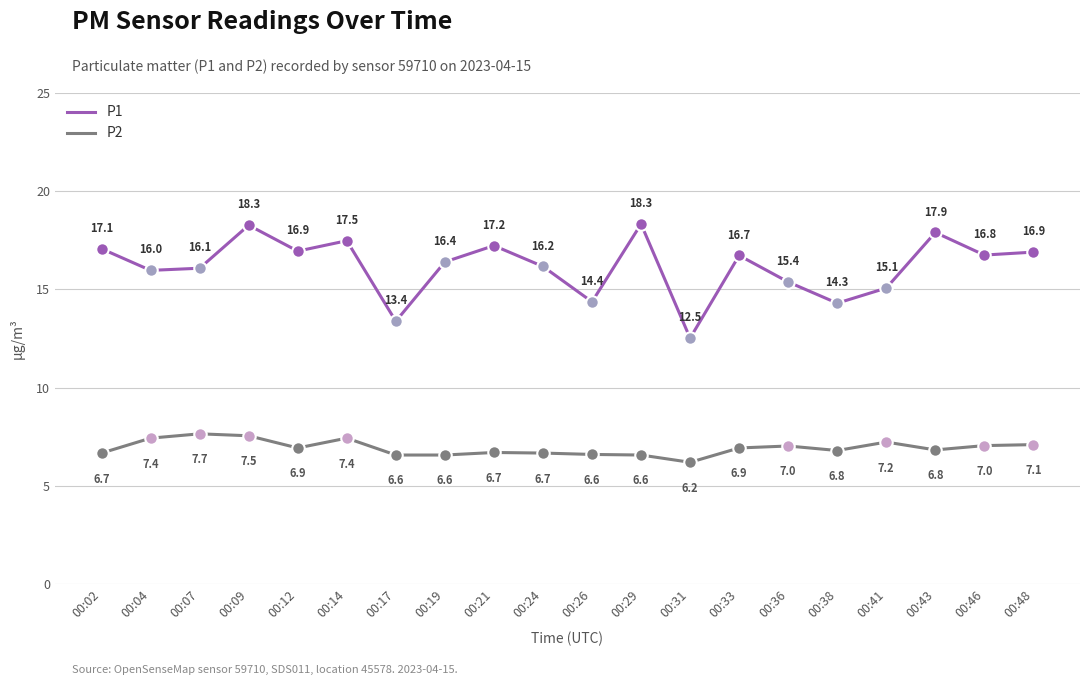

Is it true that P2 equals 10.4 at 00:24?

False